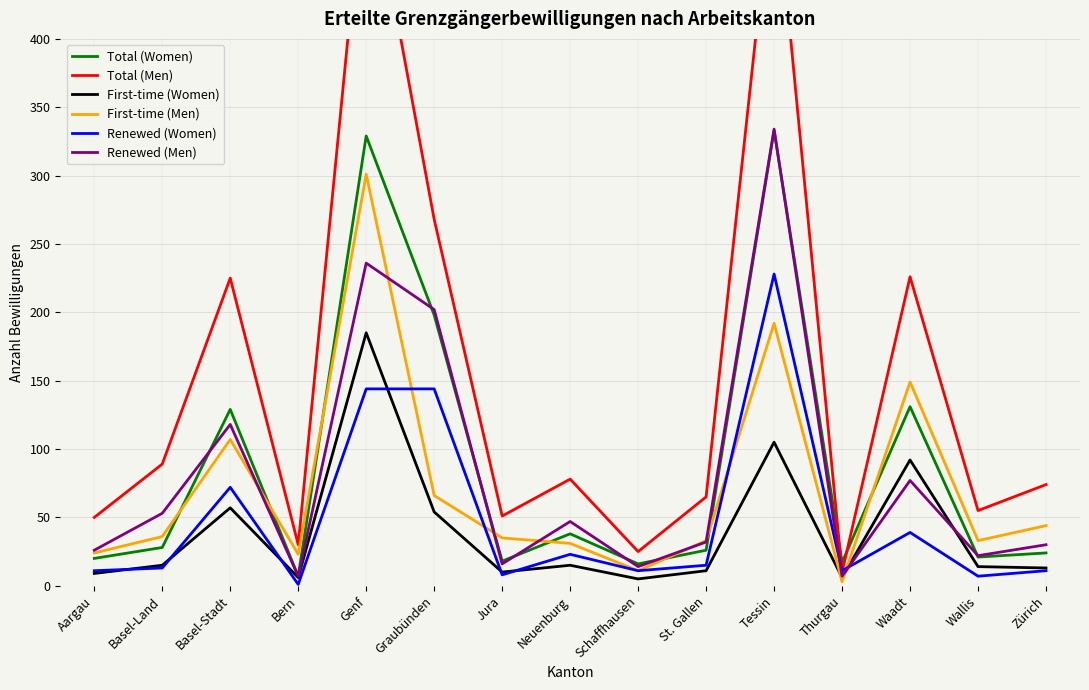

Which has a higher value, St. Gallen or Schaffhausen?

St. Gallen